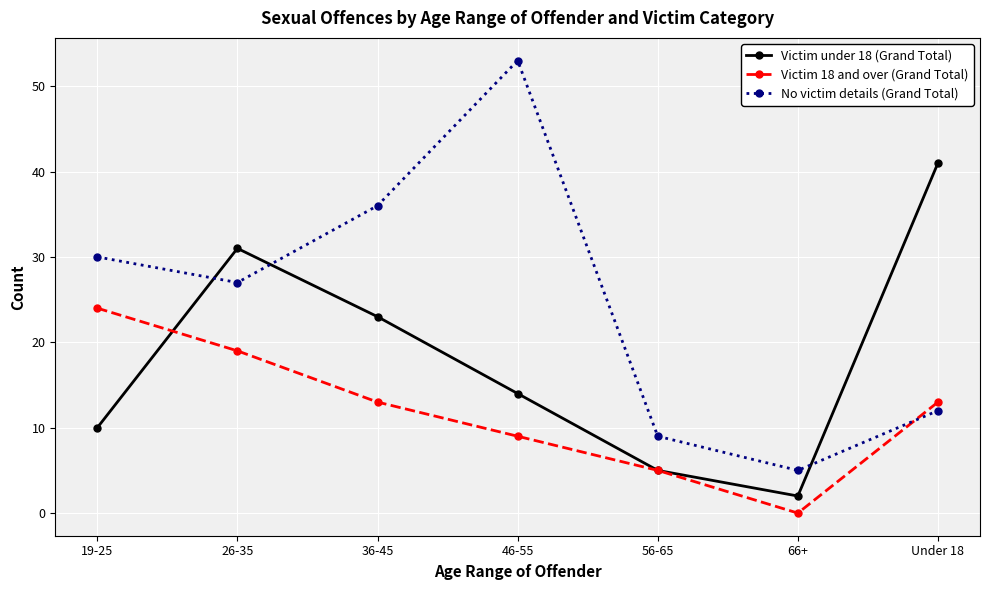

What is the maximum value for Victim 18 and over (Grand Total)?

24